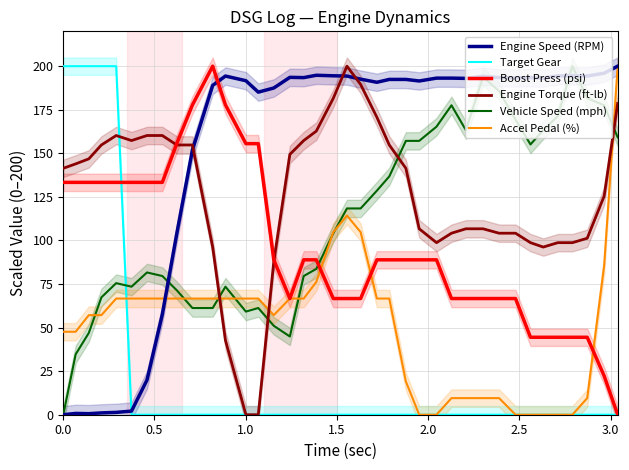

True or false: Engine Torque (ft-lb) and Boost Press (psi) cross at least once.

True